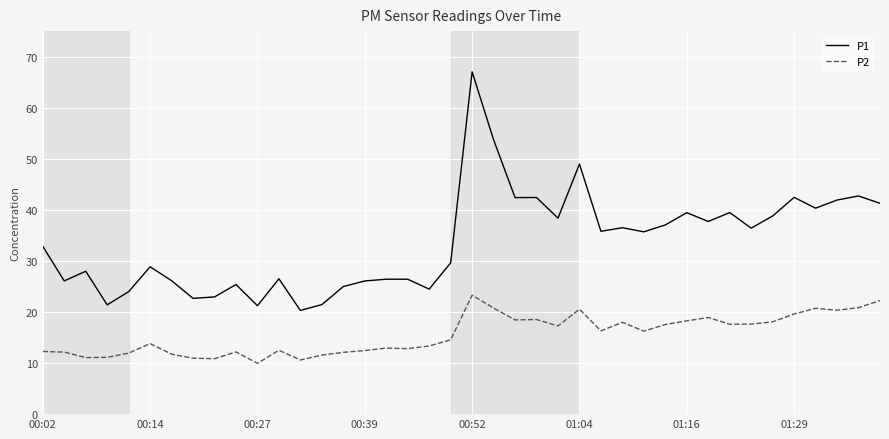

List the series in order of their overall mean, lowest first.

P2, P1